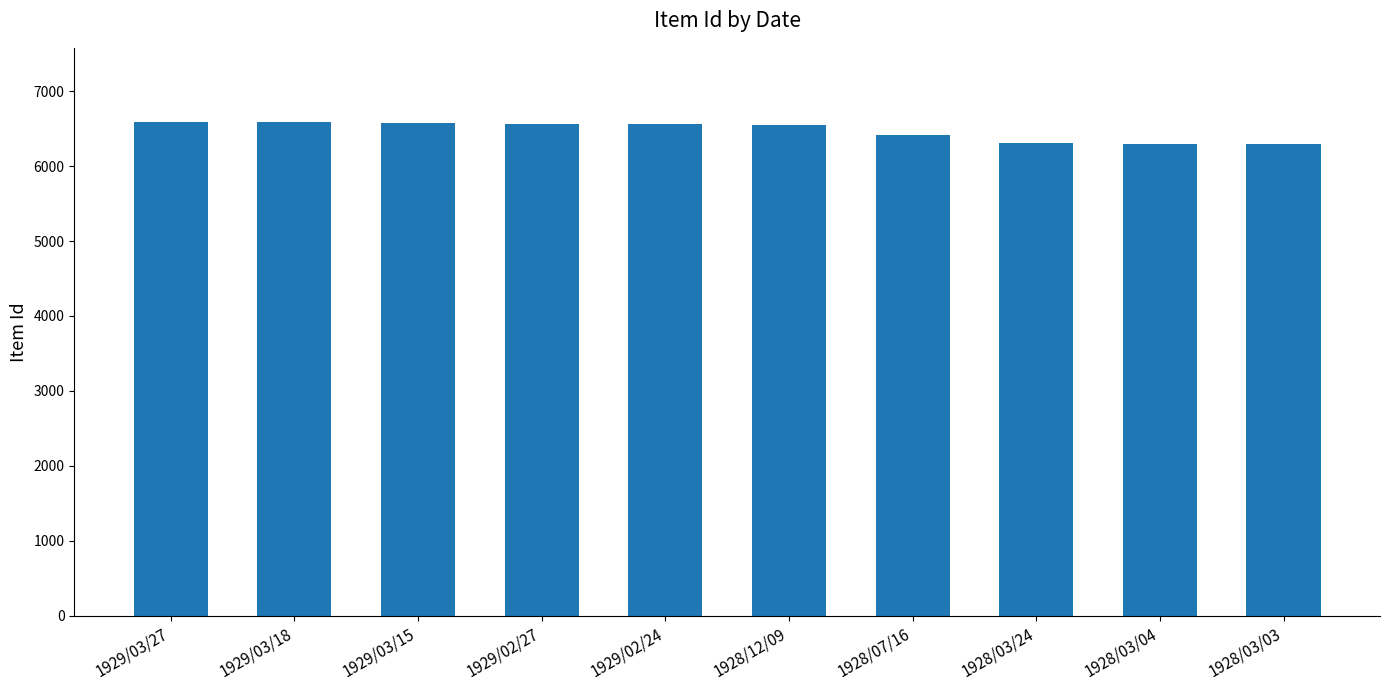

What is the maximum value shown in the chart?

6591